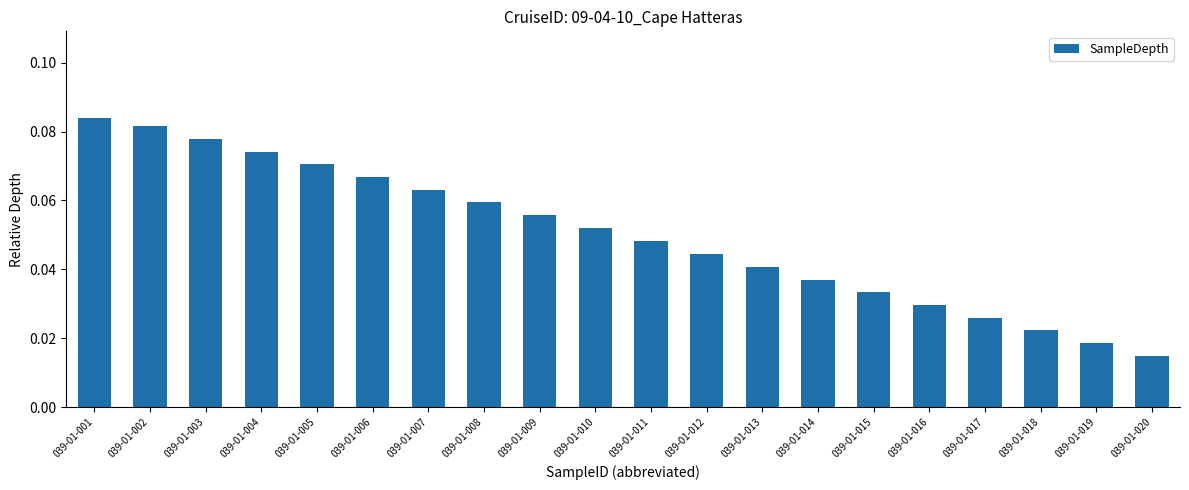

What is the change in value from 039-01-001 to 039-01-016?

-0.1